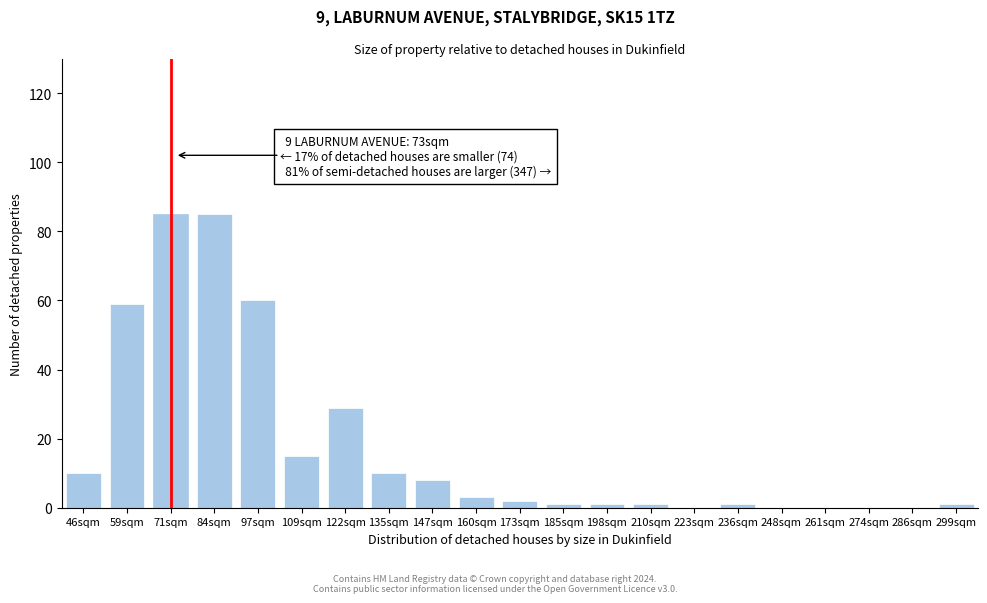

Reading left to right, what are all the values shown in this chart?

46sqm=10	59sqm=59	71sqm=85	84sqm=85	97sqm=60	109sqm=15	122sqm=29	135sqm=10	147sqm=8	160sqm=3	173sqm=2	185sqm=1	198sqm=1	210sqm=1	223sqm=0	236sqm=1	248sqm=0	261sqm=0	274sqm=0	286sqm=0	299sqm=1